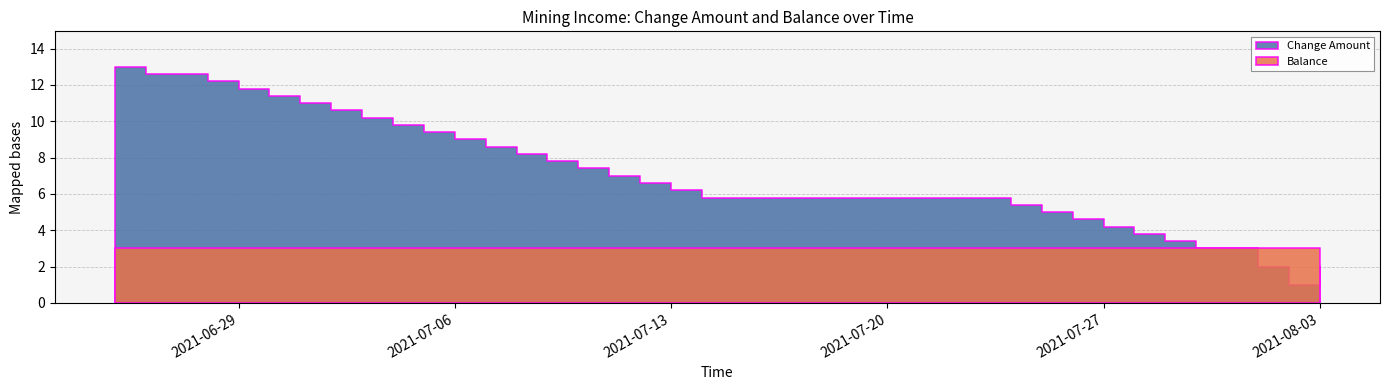

Rank the series at 2021-07-09 from highest to lowest value.

Change Amount, Balance